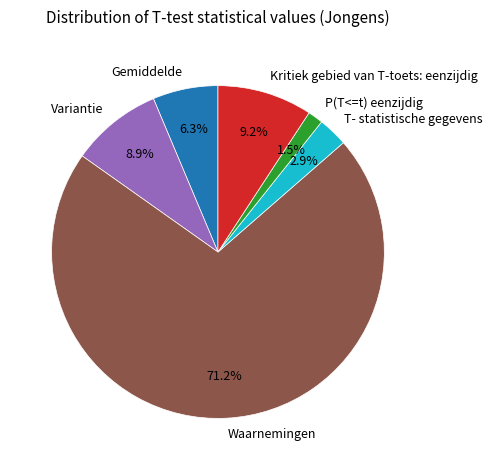

Combined, what portion of the pie is Kritiek gebied van T-toets: eenzijdig and Variantie?

18.1%